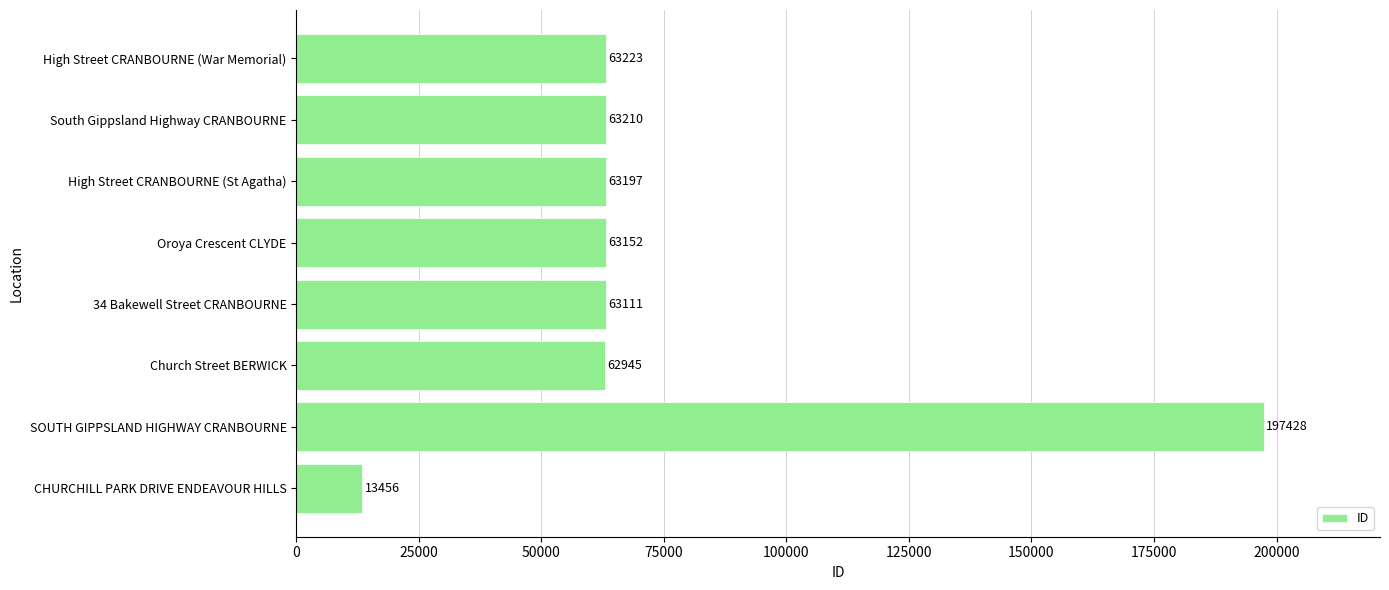

List the labels in order of value, largest first.

SOUTH GIPPSLAND HIGHWAY CRANBOURNE, High Street CRANBOURNE (War Memorial), South Gippsland Highway CRANBOURNE, High Street CRANBOURNE (St Agatha), Oroya Crescent CLYDE, 34 Bakewell Street CRANBOURNE, Church Street BERWICK, CHURCHILL PARK DRIVE ENDEAVOUR HILLS